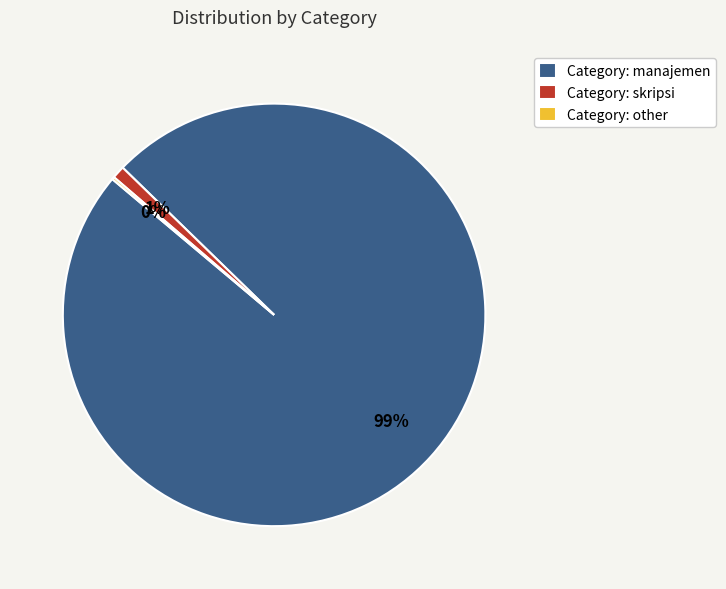

Does any single category account for the majority?

Yes